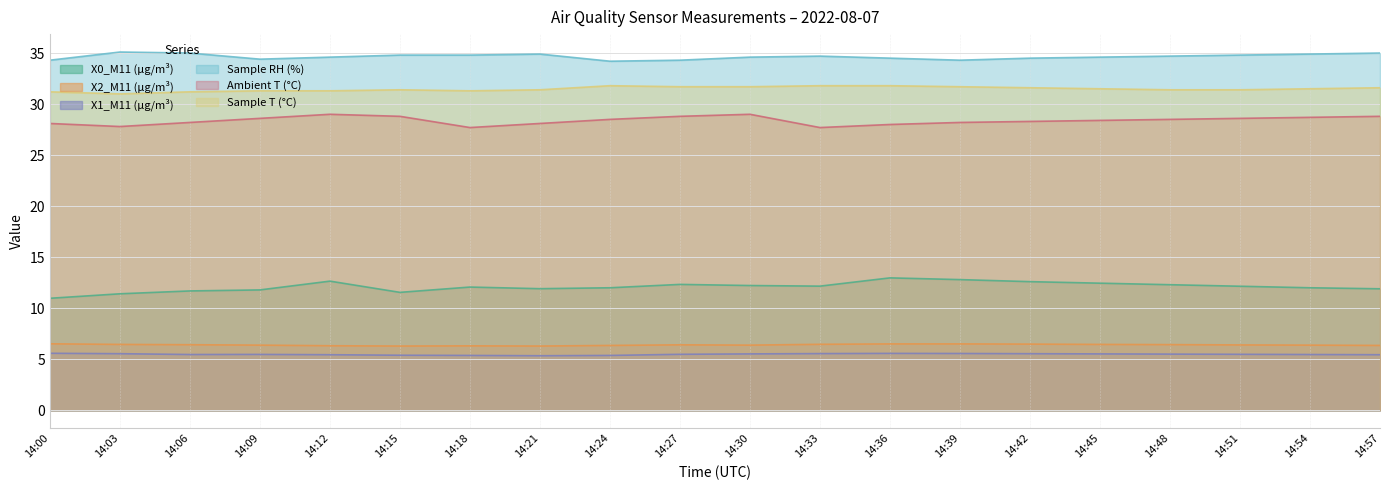

Reading left to right, list all the values displayed in this chart.

X0_M11 (μg/m³): 14:00=11.0	14:03=11.4	14:06=11.7	14:09=11.8	14:12=12.7	14:15=11.6	14:18=12.1	14:21=11.9	14:24=12.0	14:27=12.3	14:30=12.2	14:33=12.2	14:36=13.0	14:39=12.8	14:42=12.6	14:45=12.4	14:48=12.3	14:51=12.2	14:54=12.0	14:57=11.9
X2_M11 (μg/m³): 14:00=6.5	14:03=6.5	14:06=6.4	14:09=6.4	14:12=6.3	14:15=6.3	14:18=6.3	14:21=6.3	14:24=6.3	14:27=6.4	14:30=6.4	14:33=6.5	14:36=6.5	14:39=6.5	14:42=6.5	14:45=6.5	14:48=6.4	14:51=6.4	14:54=6.4	14:57=6.3
X1_M11 (μg/m³): 14:00=5.6	14:03=5.5	14:06=5.5	14:09=5.5	14:12=5.4	14:15=5.4	14:18=5.4	14:21=5.3	14:24=5.4	14:27=5.5	14:30=5.5	14:33=5.5	14:36=5.6	14:39=5.6	14:42=5.5	14:45=5.5	14:48=5.5	14:51=5.5	14:54=5.5	14:57=5.4
Sample RH (%): 14:00=34.3	14:03=35.1	14:06=35.0	14:09=34.4	14:12=34.6	14:15=34.8	14:18=34.8	14:21=34.9	14:24=34.2	14:27=34.3	14:30=34.6	14:33=34.7	14:36=34.5	14:39=34.3	14:42=34.5	14:45=34.6	14:48=34.7	14:51=34.8	14:54=34.9	14:57=35.0
Ambient T (°C): 14:00=28.1	14:03=27.8	14:06=28.2	14:09=28.6	14:12=29.0	14:15=28.8	14:18=27.7	14:21=28.1	14:24=28.5	14:27=28.8	14:30=29.0	14:33=27.7	14:36=28.0	14:39=28.2	14:42=28.3	14:45=28.4	14:48=28.5	14:51=28.6	14:54=28.7	14:57=28.8
Sample T (°C): 14:00=31.2	14:03=31.0	14:06=31.2	14:09=31.3	14:12=31.3	14:15=31.4	14:18=31.3	14:21=31.4	14:24=31.8	14:27=31.7	14:30=31.7	14:33=31.8	14:36=31.8	14:39=31.7	14:42=31.6	14:45=31.5	14:48=31.4	14:51=31.4	14:54=31.5	14:57=31.6